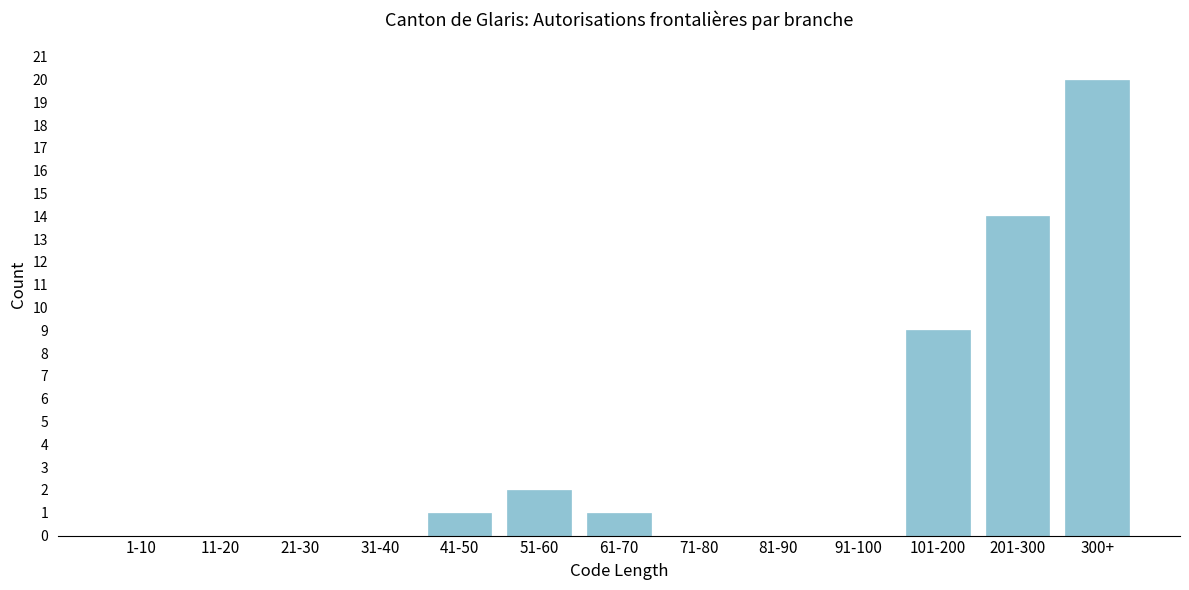

Reading left to right, extract all data points from this chart.

1-10=0	11-20=0	21-30=0	31-40=0	41-50=1	51-60=2	61-70=1	71-80=0	81-90=0	91-100=0	101-200=9	201-300=14	300+=20